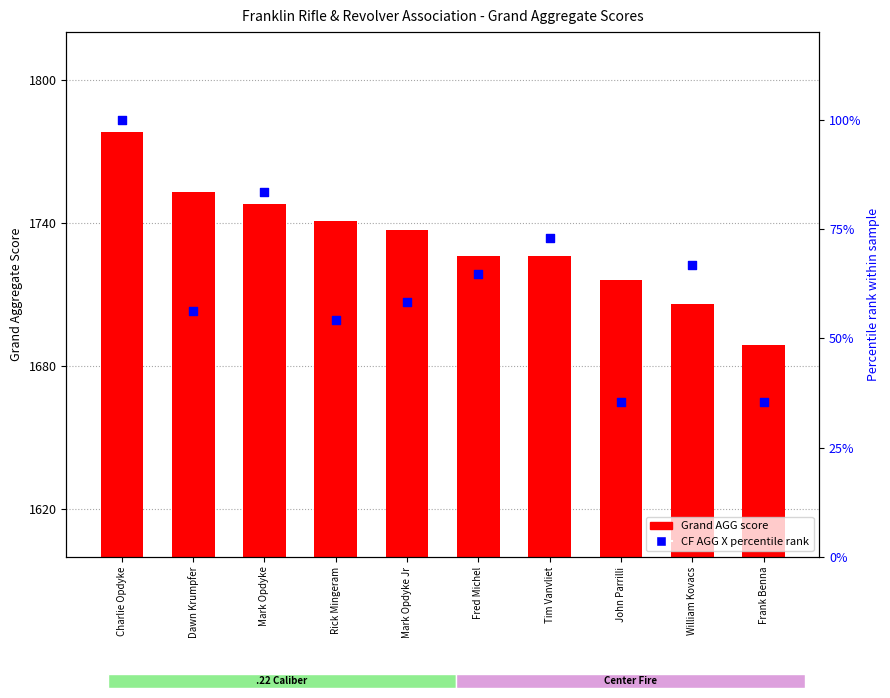

Which series reaches the minimum Y coordinate?

CF AGG X (pct rank)